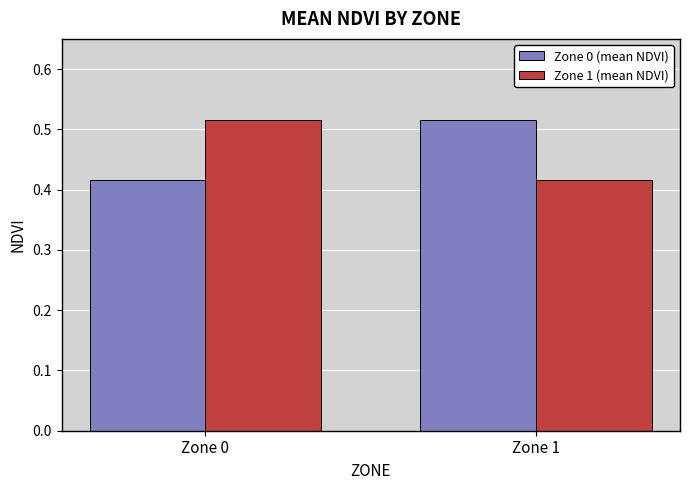

At which label does Zone 0 (mean NDVI) reach its peak?

Zone 1